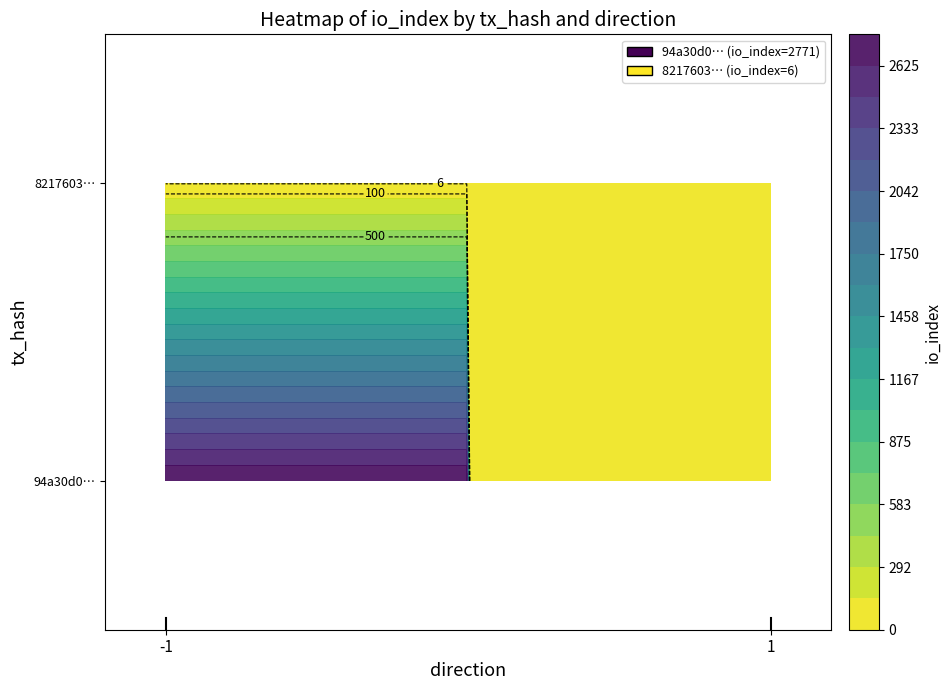

How many data points in 94a30d0… are less than 2771?

1